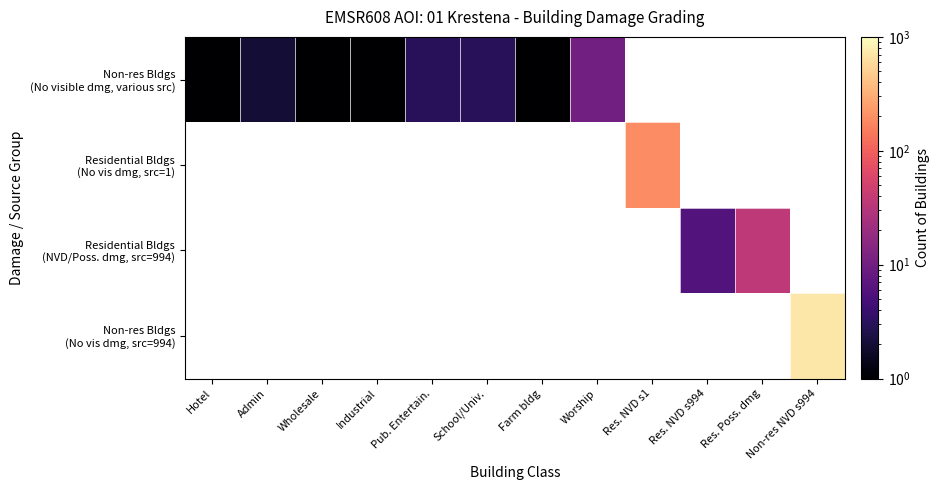

Between Wholesale and Res. NVD s994, which is larger?

Res. NVD s994